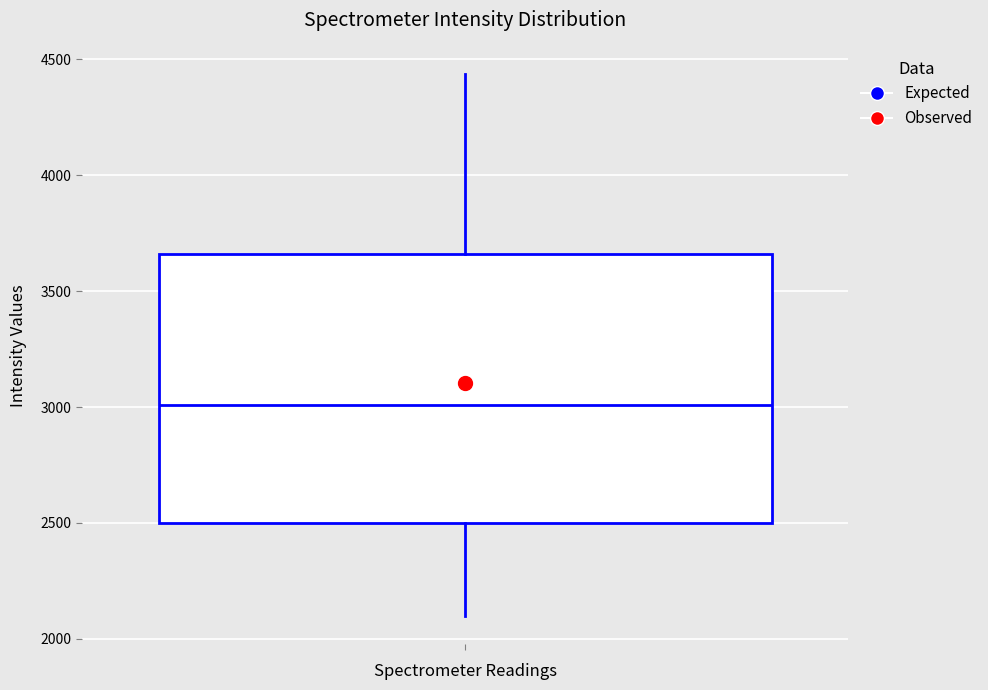

Read this box plot against the y-axis: the position of the median line, the range covered by the box, and the ends of both whiskers. The values are not printed on the chart, so give them approximately, as read against the axis.

median 3000, box 2500 to 3650, whiskers 2100 to 4450